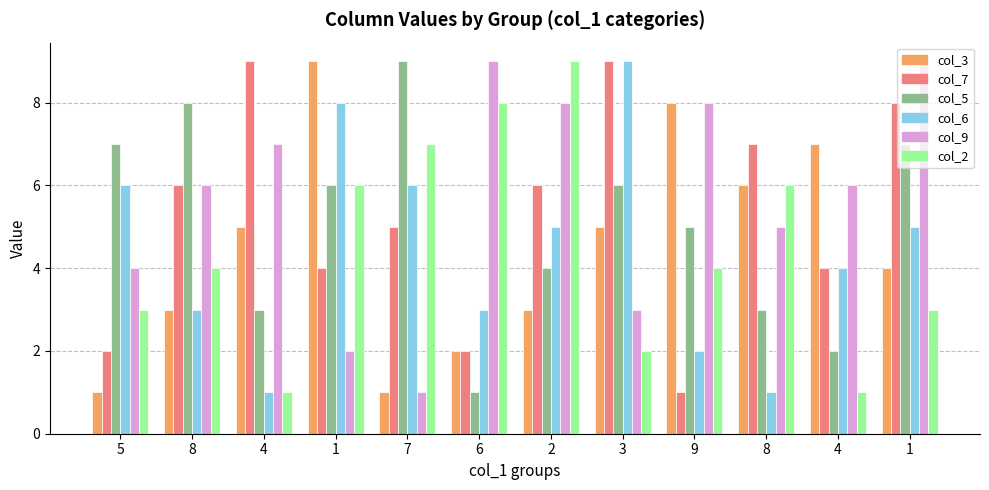

How many categories are shown in the chart?

12